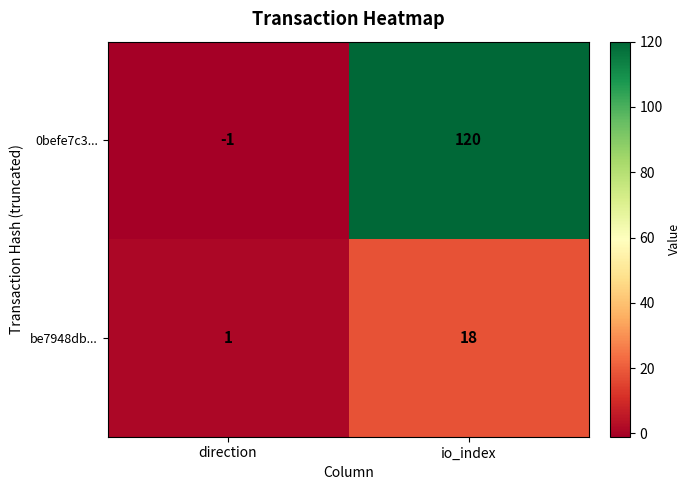

Which label corresponds to the smallest value in the chart?

direction